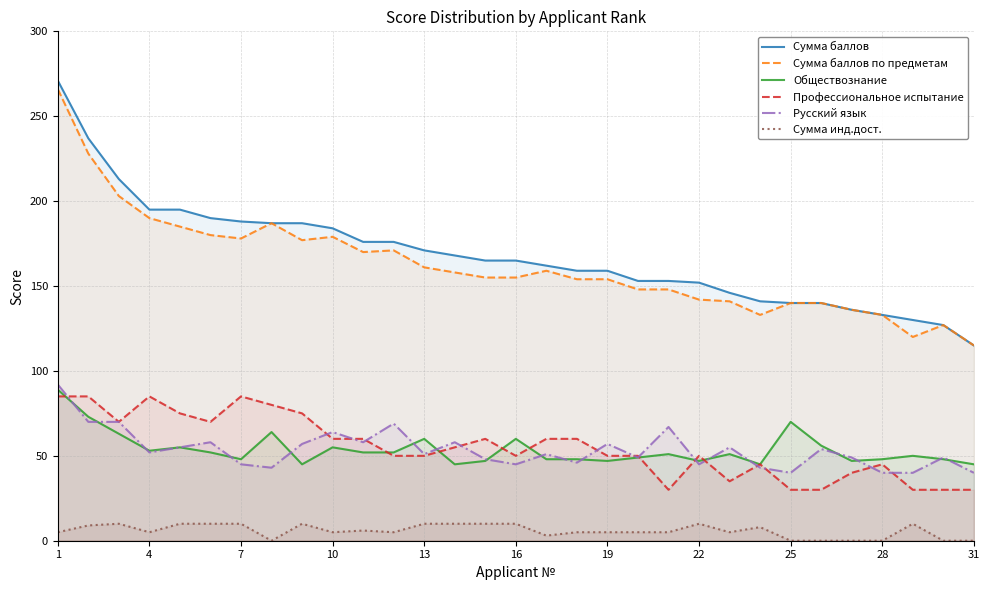

True or false: Сумма инд.дост. and Обществознание intersect in this chart.

False